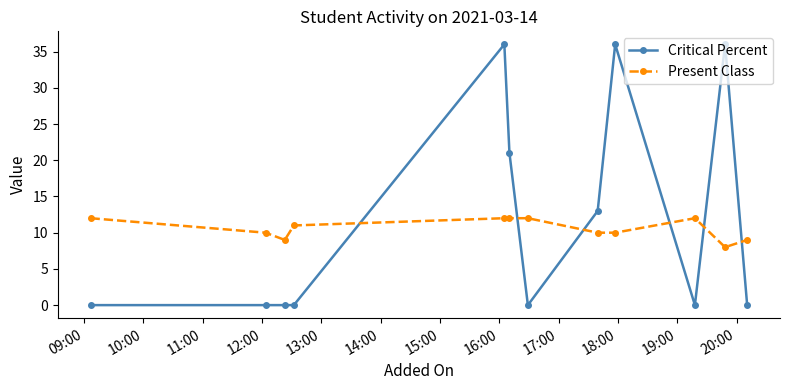

What is the difference between the maximum and second lowest values in the Critical Percent series?

36